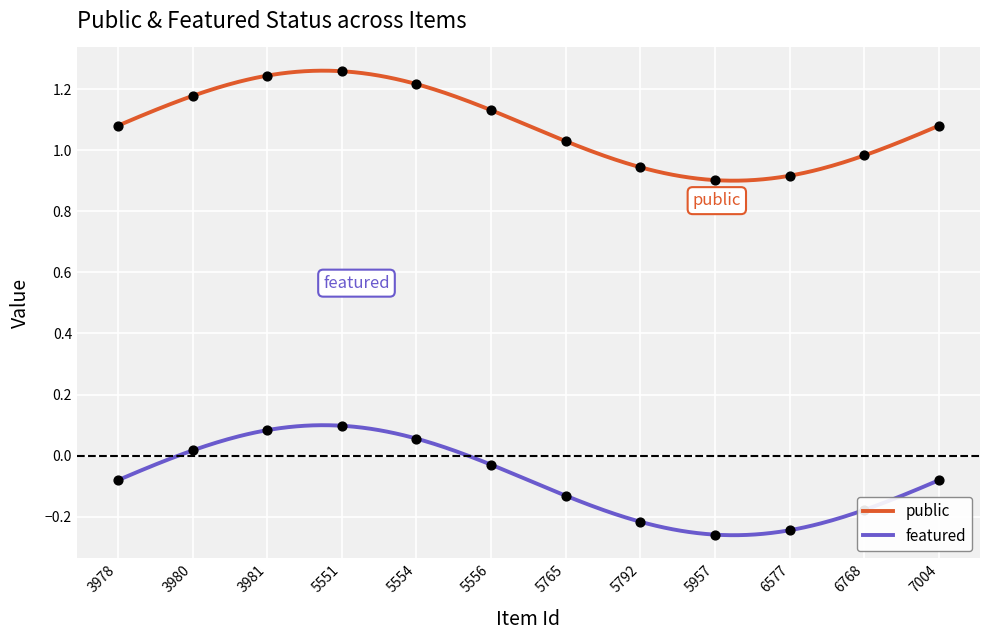

What are all the series names shown in the legend?

public, featured